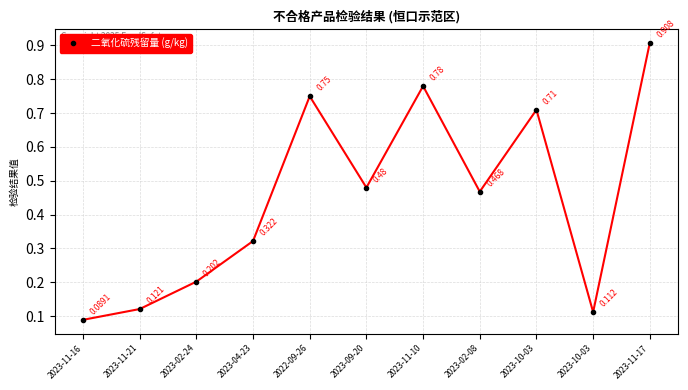

Reading left to right, what are all the values shown in this chart?

0.1	0.1	0.2	0.3	0.8	0.5	0.8	0.5	0.7	0.1	0.9